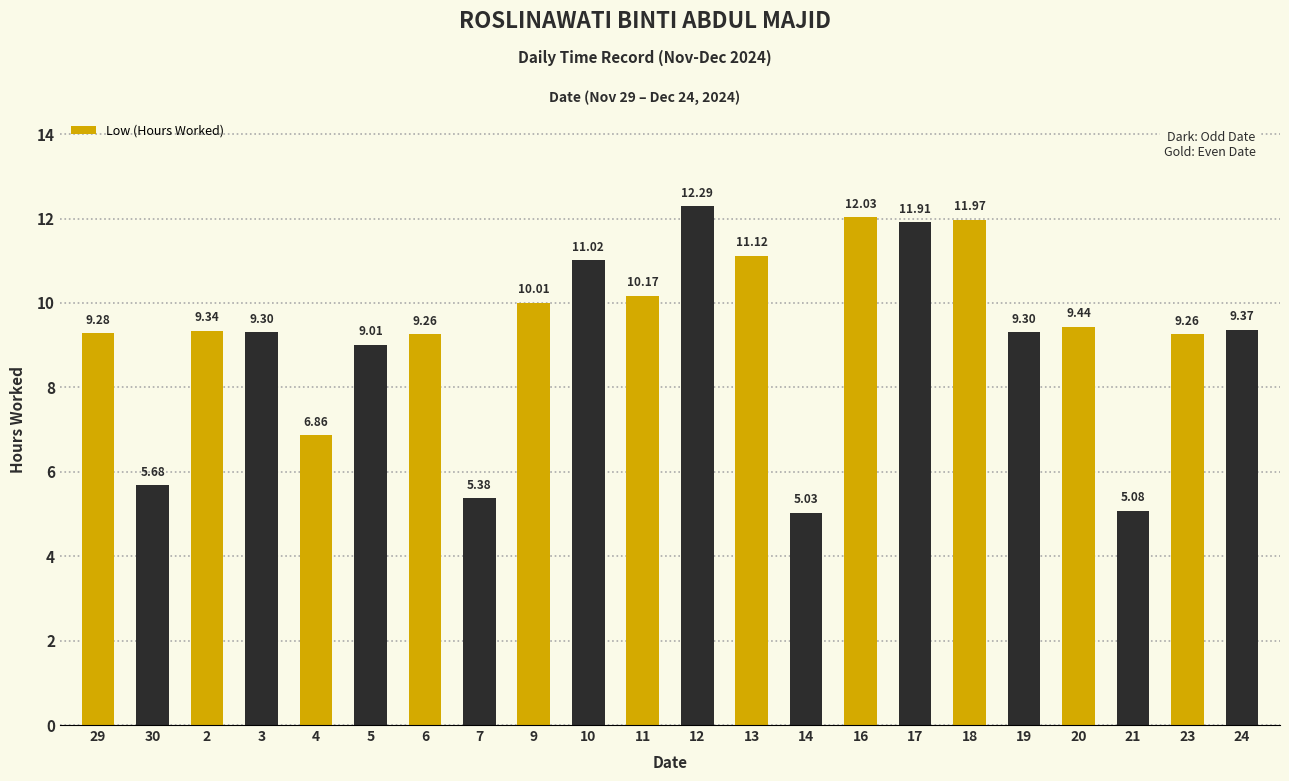

How many series are shown in this chart?

1